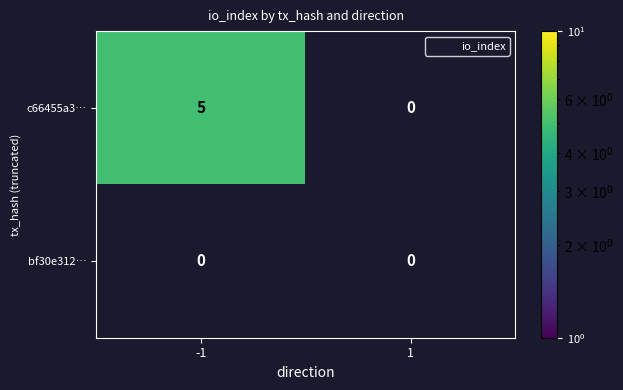

Count the number of data series in this chart.

2